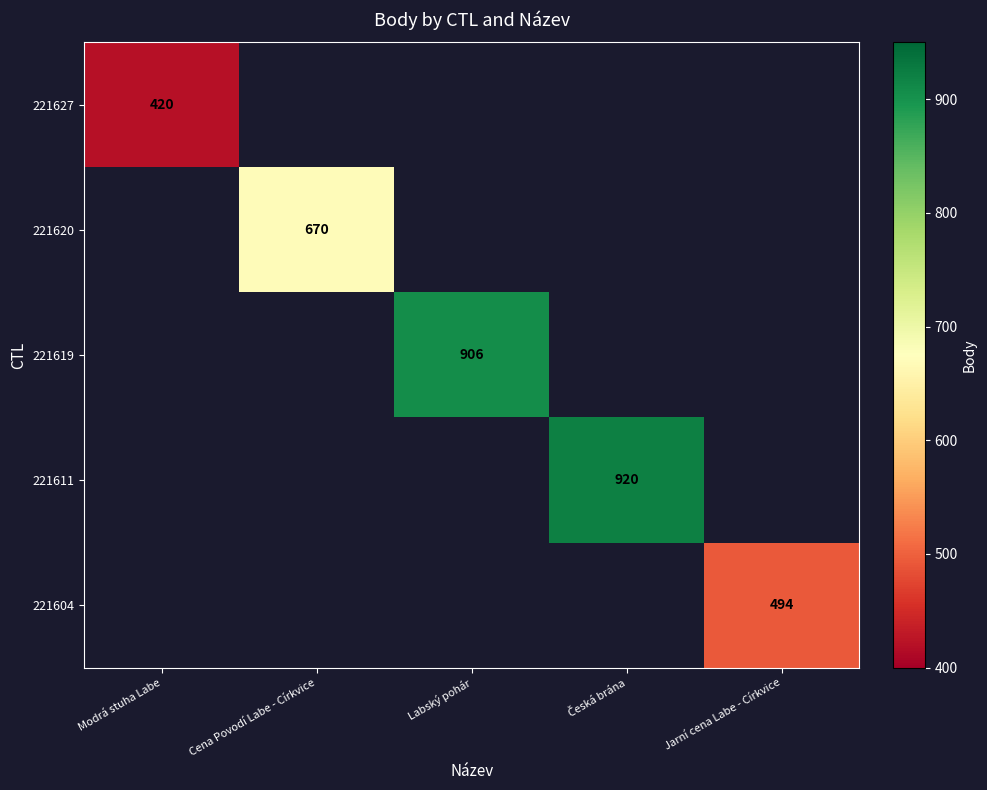

The 221604 series shows 850 at Jarní cena Labe - Církvice. True or false?

False